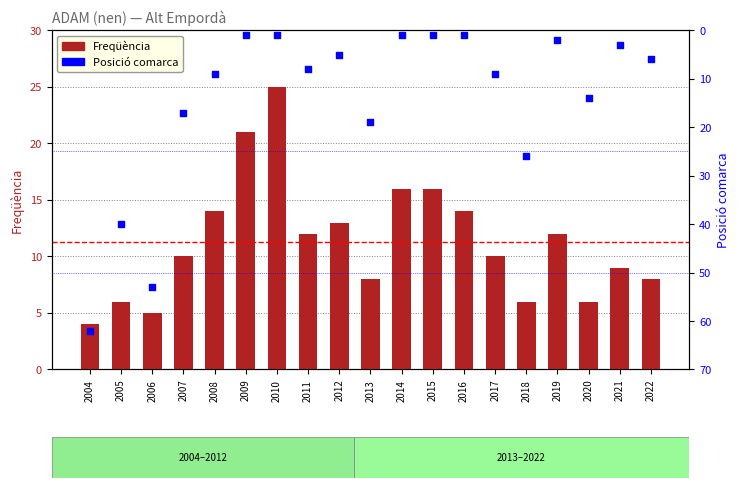

At which category is the sum across all series the highest?

2004